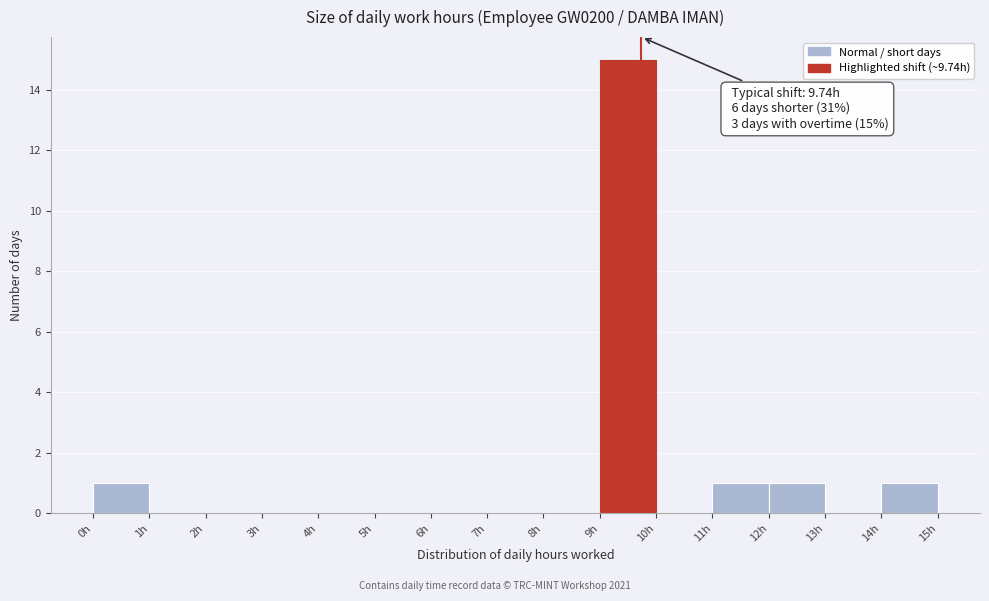

Which range on the x-axis has the tallest bar?

9 to 10